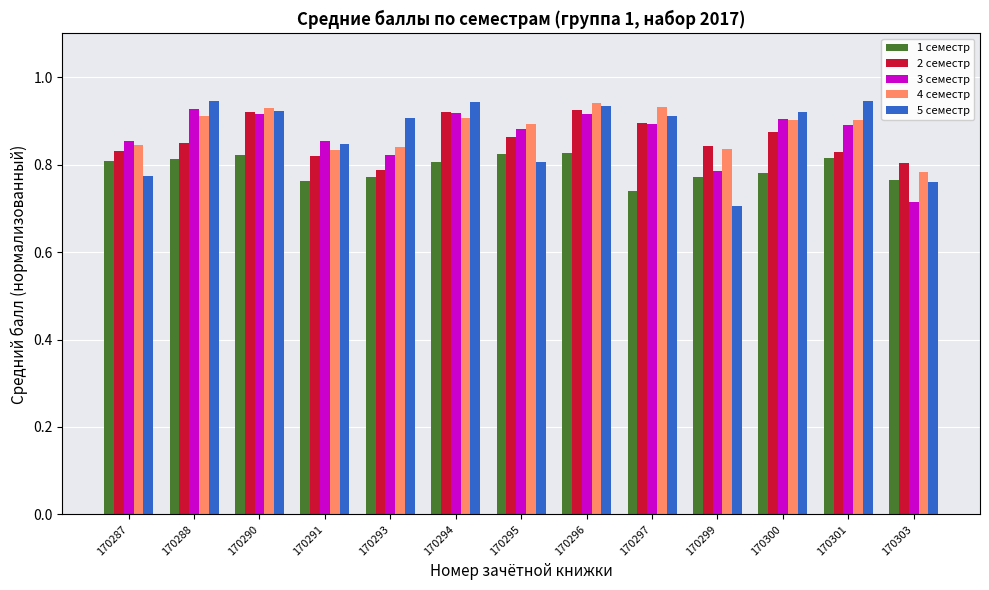

Count the number of data series in this chart.

5